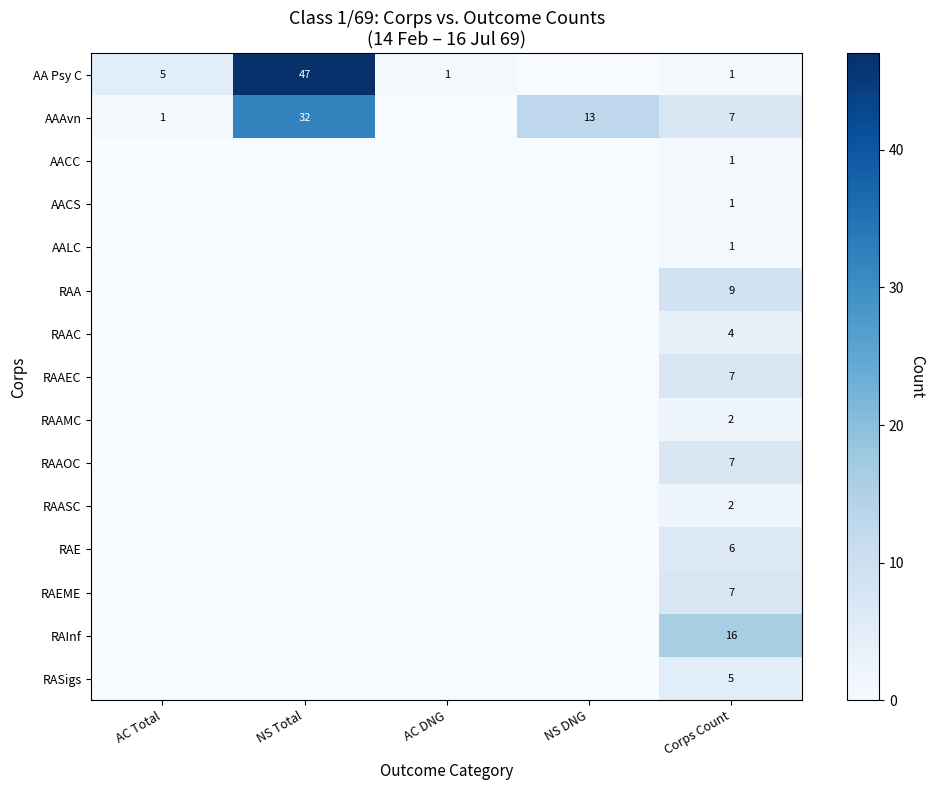

The AACS series shows 1 at NS DNG. True or false?

False